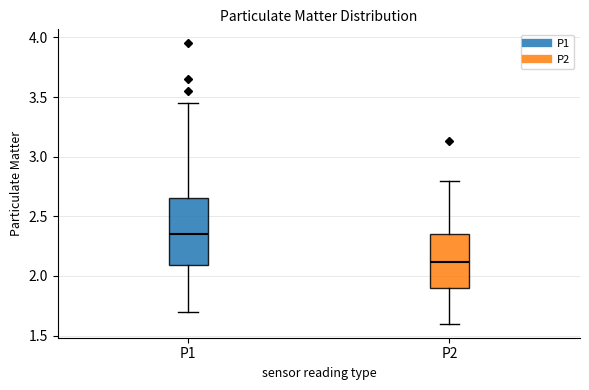

Where is the upper edge of the box for P1 on the y-axis? The values are not printed on the chart, so give them approximately, as read against the axis.

2.65